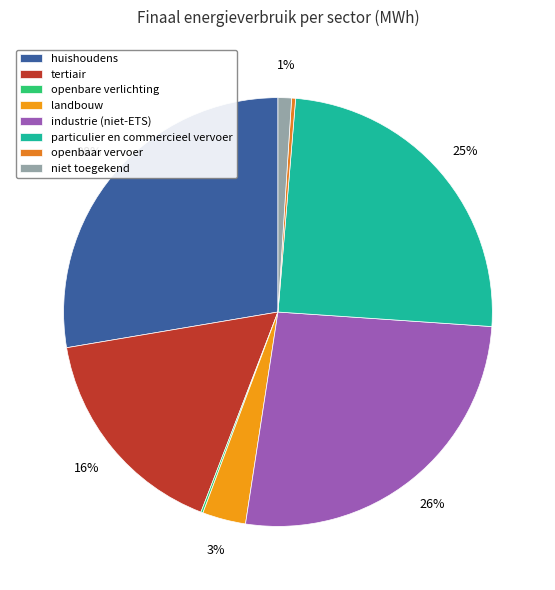

What percentage do niet toegekend and tertiair together represent?

17.5%